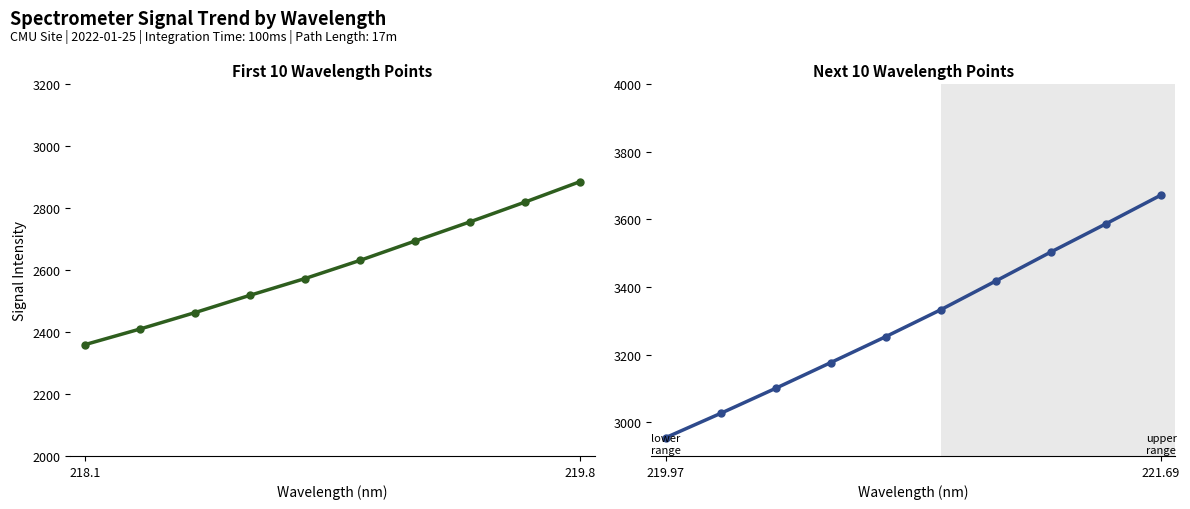

True or false: Spectrometer Signal (second half) and Spectrometer Signal (first half) intersect in this chart.

False